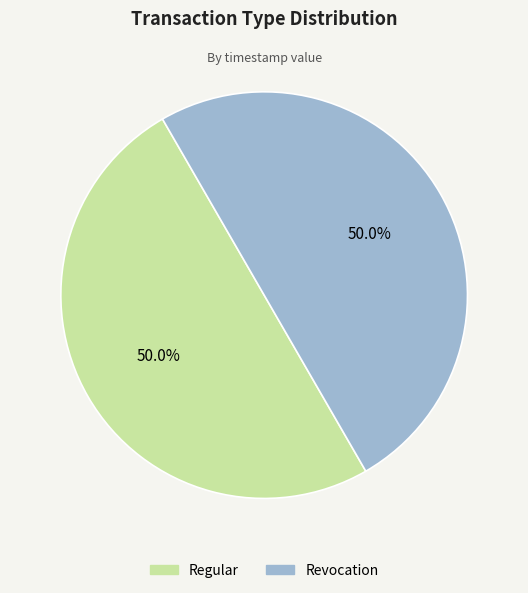

How many slices are in this pie chart?

2